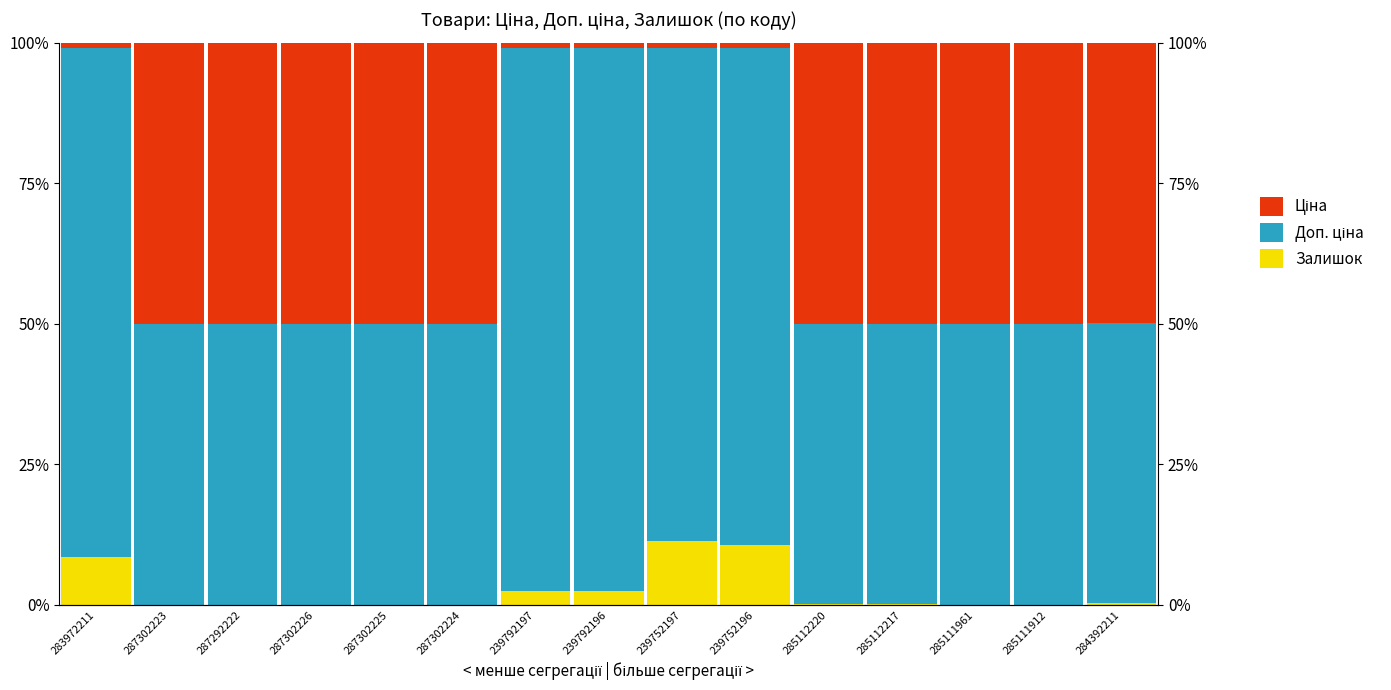

How many values in Залишок are above zero?

13